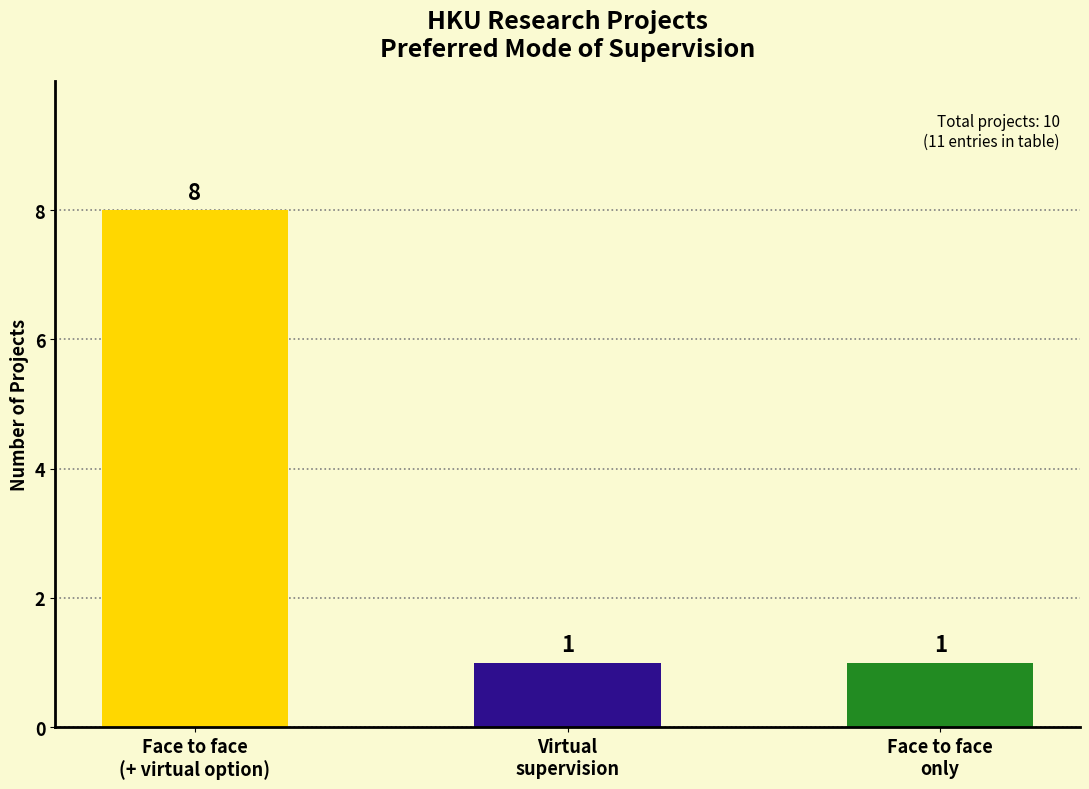

What is the difference between the maximum and minimum values?

7